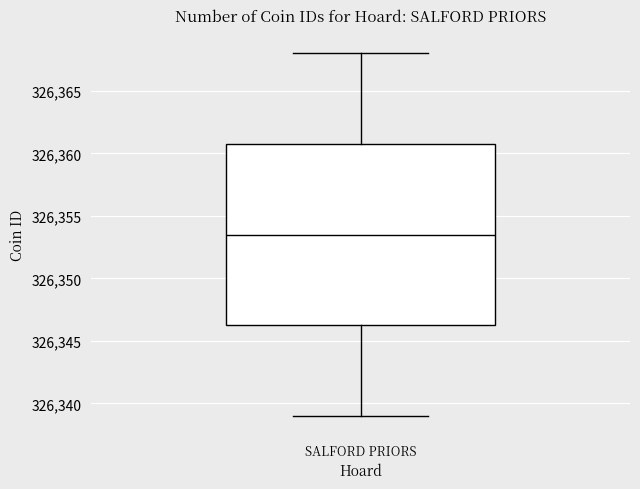

Where is the upper edge of the box for SALFORD PRIORS on the y-axis? The values are not printed on the chart, so give them approximately, as read against the axis.

326361.0